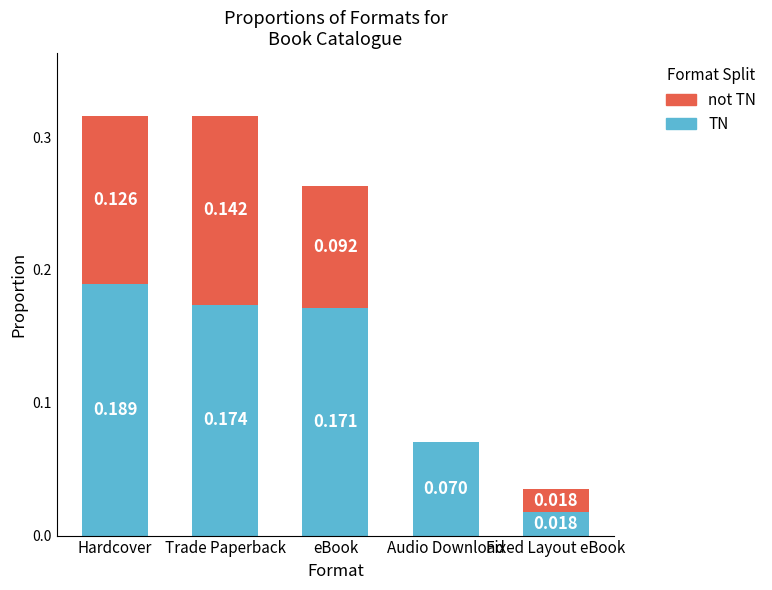

At which label is TN closest to 0?

Fixed Layout eBook